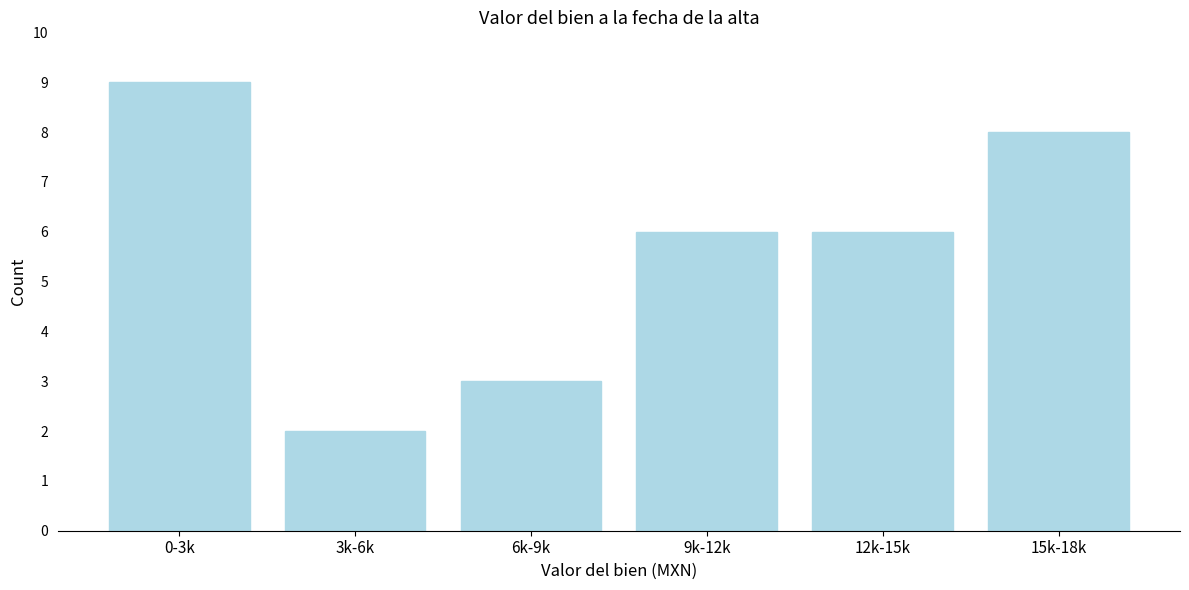

Reading left to right, what are all the values shown in this chart?

0-3k=9	3k-6k=2	6k-9k=3	9k-12k=6	12k-15k=6	15k-18k=8